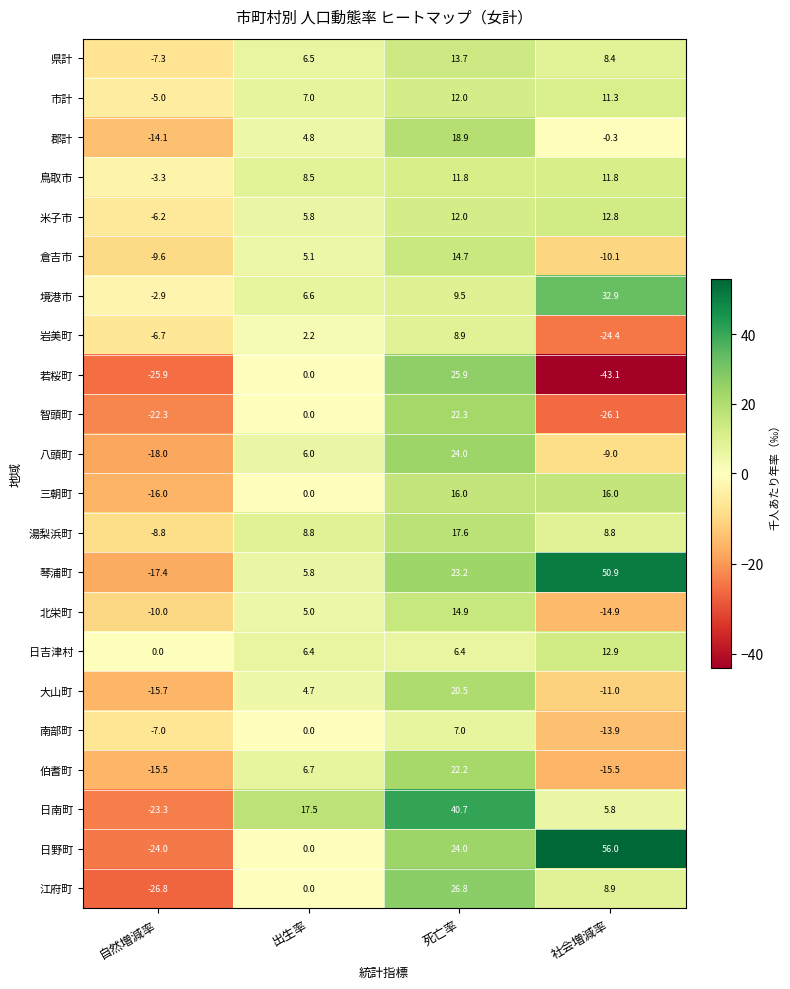

How many 南部町 values are between -7 and 7?

3